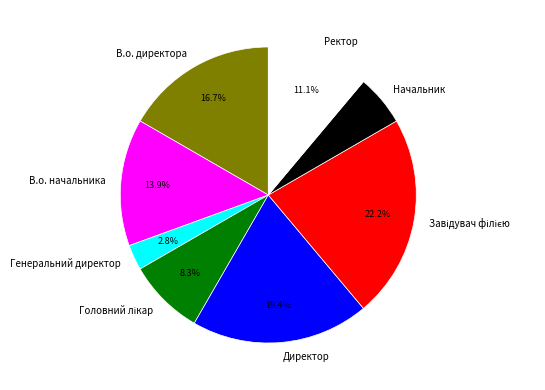

What is the ratio of the value at Директор to the value at В.о. директора?

1.2